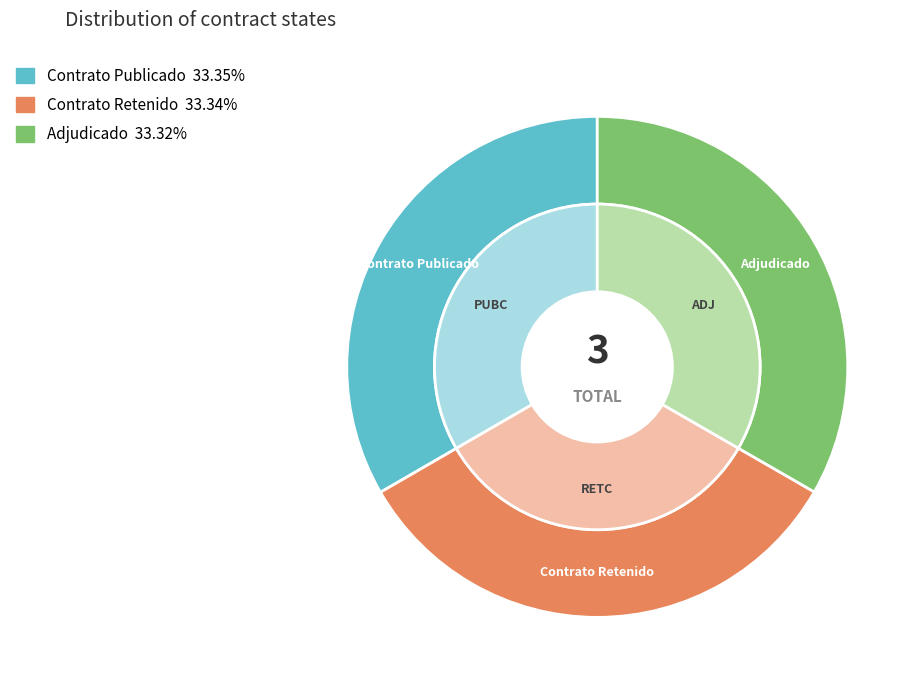

Approximately how many times larger is the value at RETC compared to PUBC?

1.0